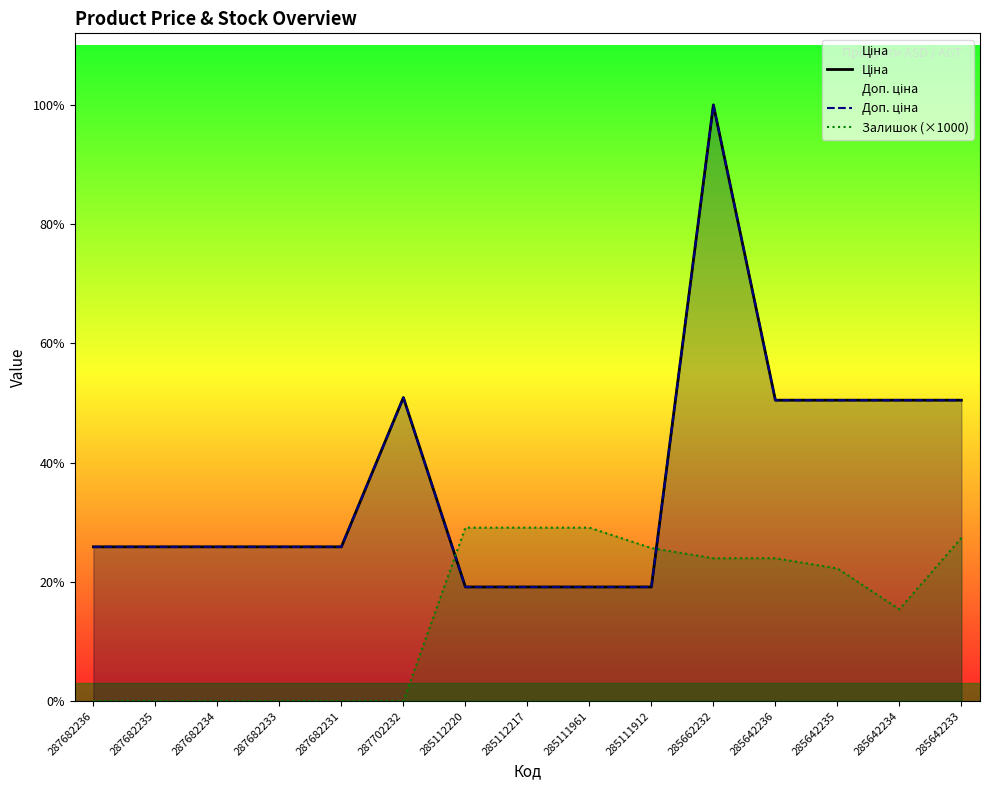

List the labels in order of Залишок (×1000) value, smallest first.

287682236, 287682235, 287682234, 287682233, 287682231, 287702232, 285642234, 285642235, 285662232, 285642236, 285111912, 285642233, 285112220, 285112217, 285111961